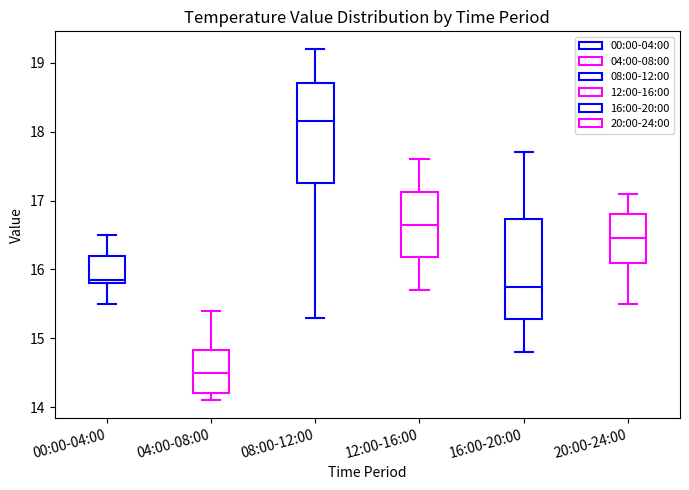

Reading left to right, transcribe this box plot: for each box, give where its median line is, the range the box spans, and where its two whiskers end, as read against the y-axis. The values are not printed on the chart, so give them approximately, as read against the axis.

00:00-04:00: median 15.9, box 15.8 to 16.2, whiskers 15.5 to 16.5
04:00-08:00: median 14.5, box 14.2 to 14.8, whiskers 14.1 to 15.4
08:00-12:00: median 18.2, box 17.3 to 18.7, whiskers 15.3 to 19.2
12:00-16:00: median 16.7, box 16.2 to 17.1, whiskers 15.7 to 17.6
16:00-20:00: median 15.8, box 15.3 to 16.7, whiskers 14.8 to 17.7
20:00-24:00: median 16.5, box 16.1 to 16.8, whiskers 15.5 to 17.1